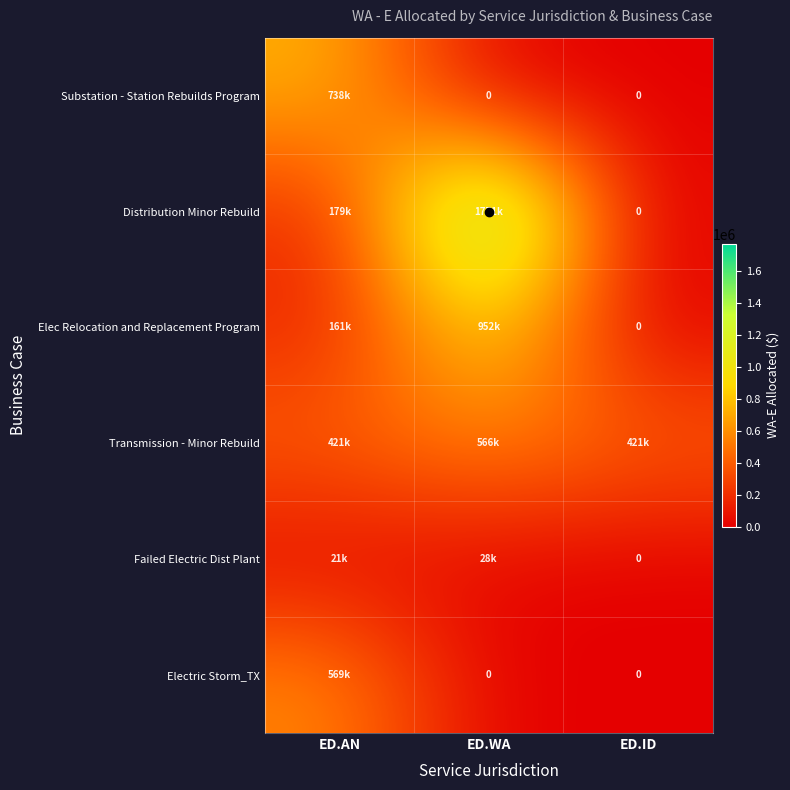

Which label corresponds to the smallest value in the chart?

ED.WA